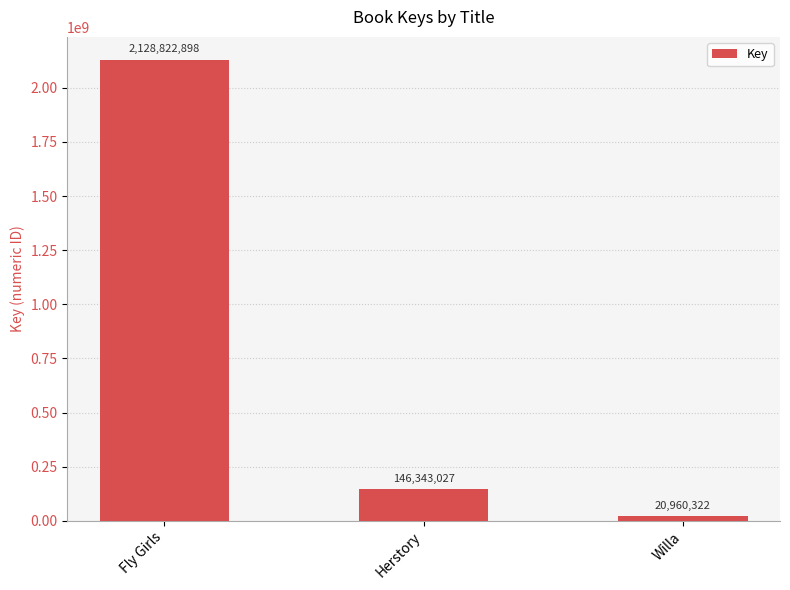

Reading right to left, extract all data points from this chart.

Willa=20960322	Herstory=146343027	Fly Girls=2128822898